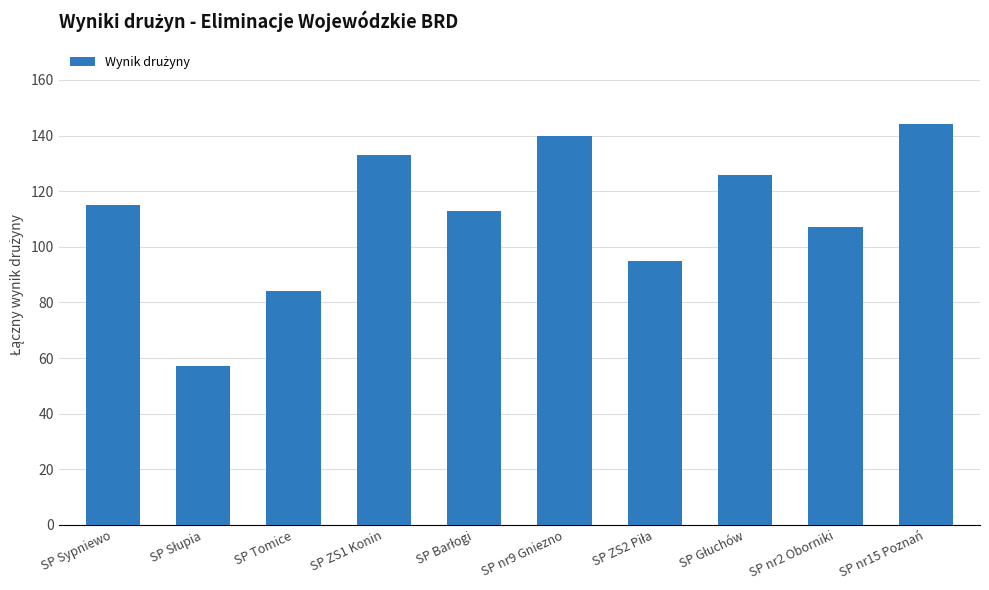

The chart shows a value of 140 at SP nr9 Gniezno. True or false?

True